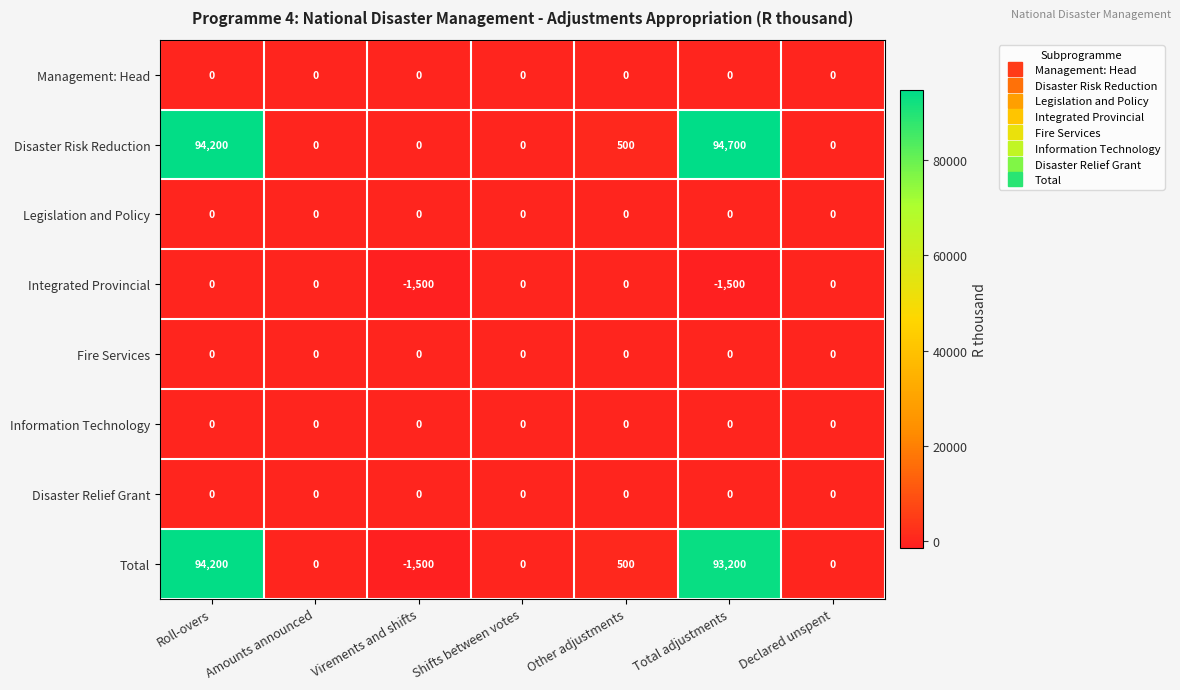

Which series has the widest spread of values?

Total